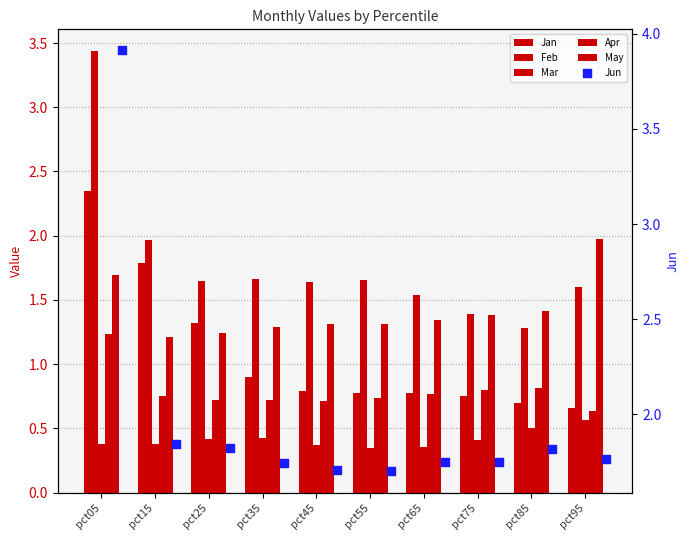

Which series has the largest Y range (max minus min)?

Jun